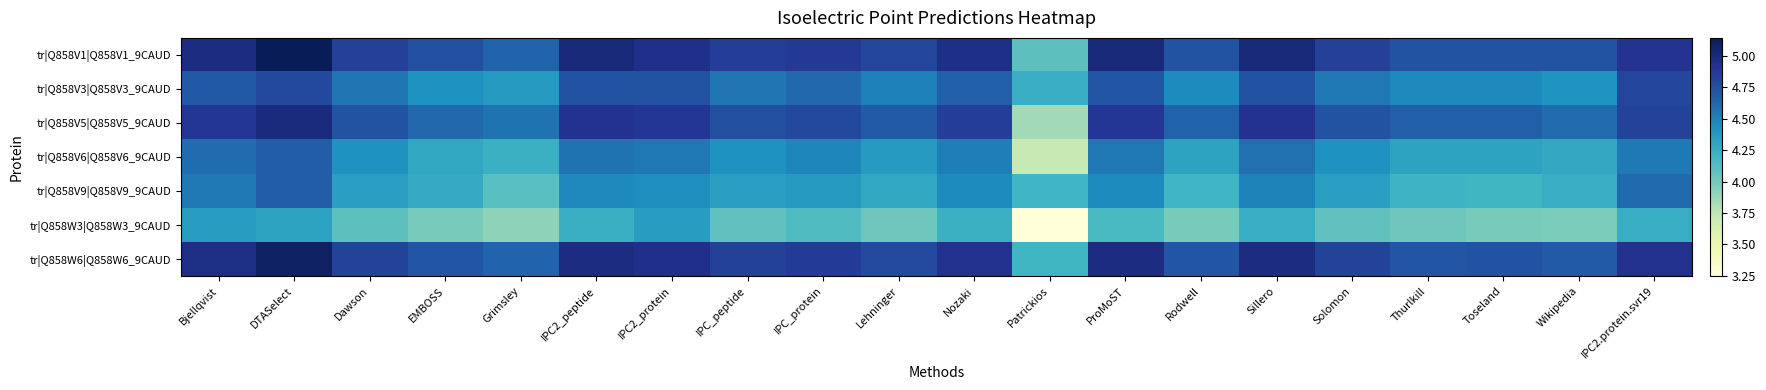

Rank the series at IPC2.protein.svr19 from highest to lowest value.

tr|Q858W6|Q858W6_9CAUD, tr|Q858V1|Q858V1_9CAUD, tr|Q858V5|Q858V5_9CAUD, tr|Q858V3|Q858V3_9CAUD, tr|Q858V9|Q858V9_9CAUD, tr|Q858V6|Q858V6_9CAUD, tr|Q858W3|Q858W3_9CAUD